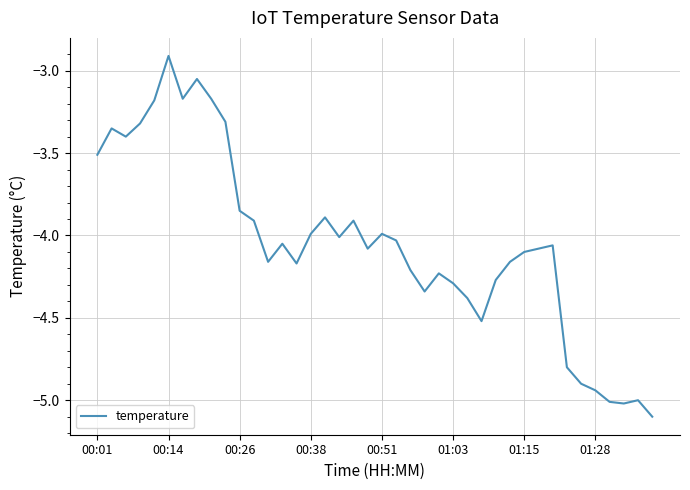

How many interior local peaks (higher than both neighbors) does the data have?

10